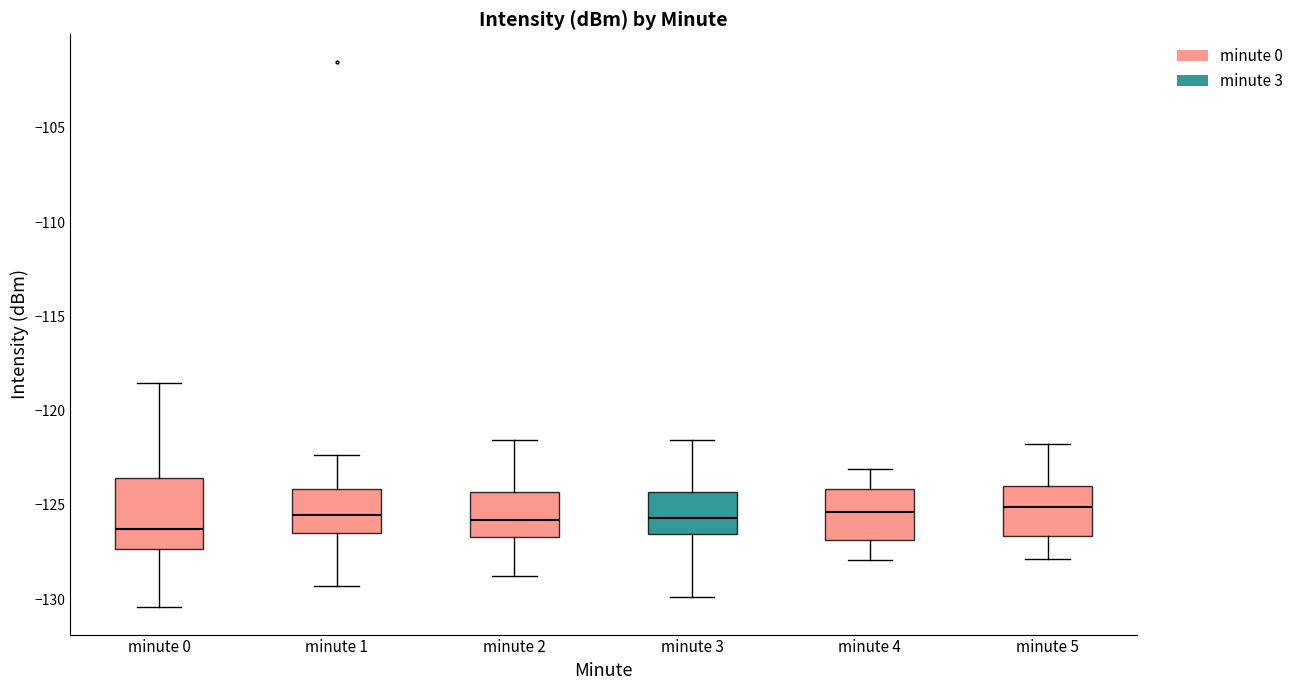

Which box has the lowest median line?

minute 0